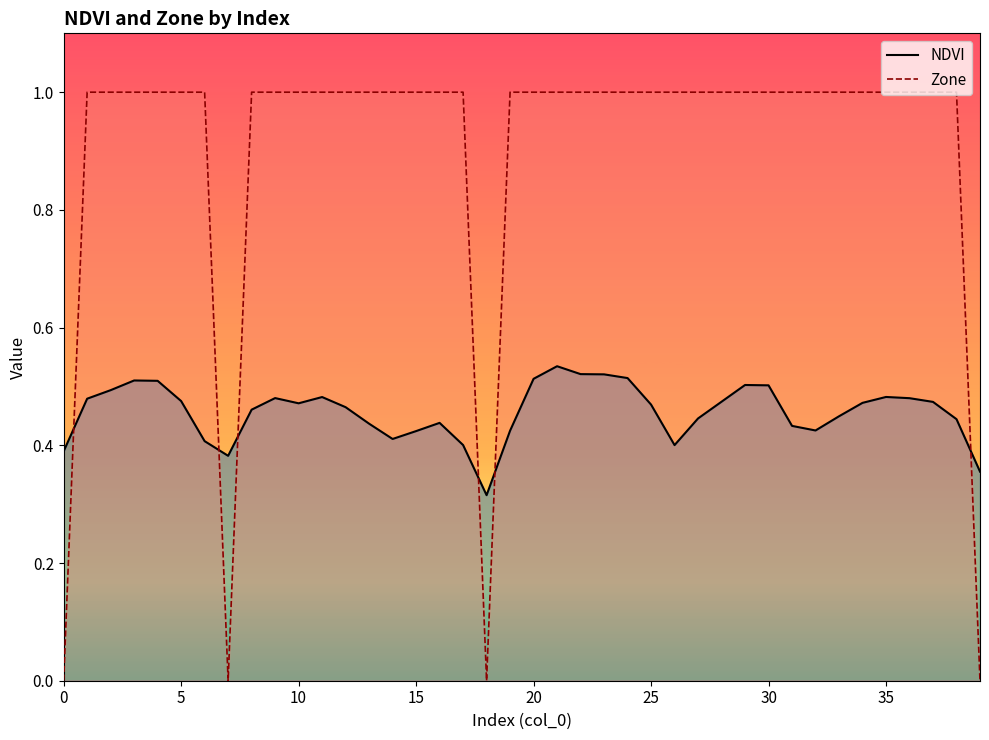

True or false: NDVI and Zone intersect in this chart.

True